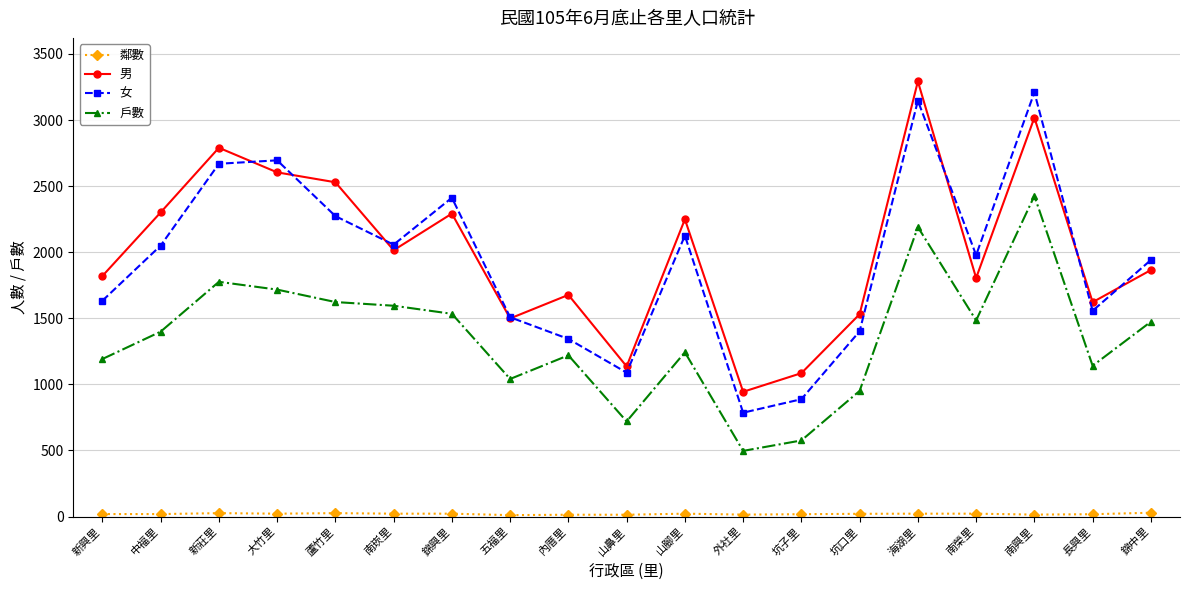

What is the lowest value of the 戶數 series?

497